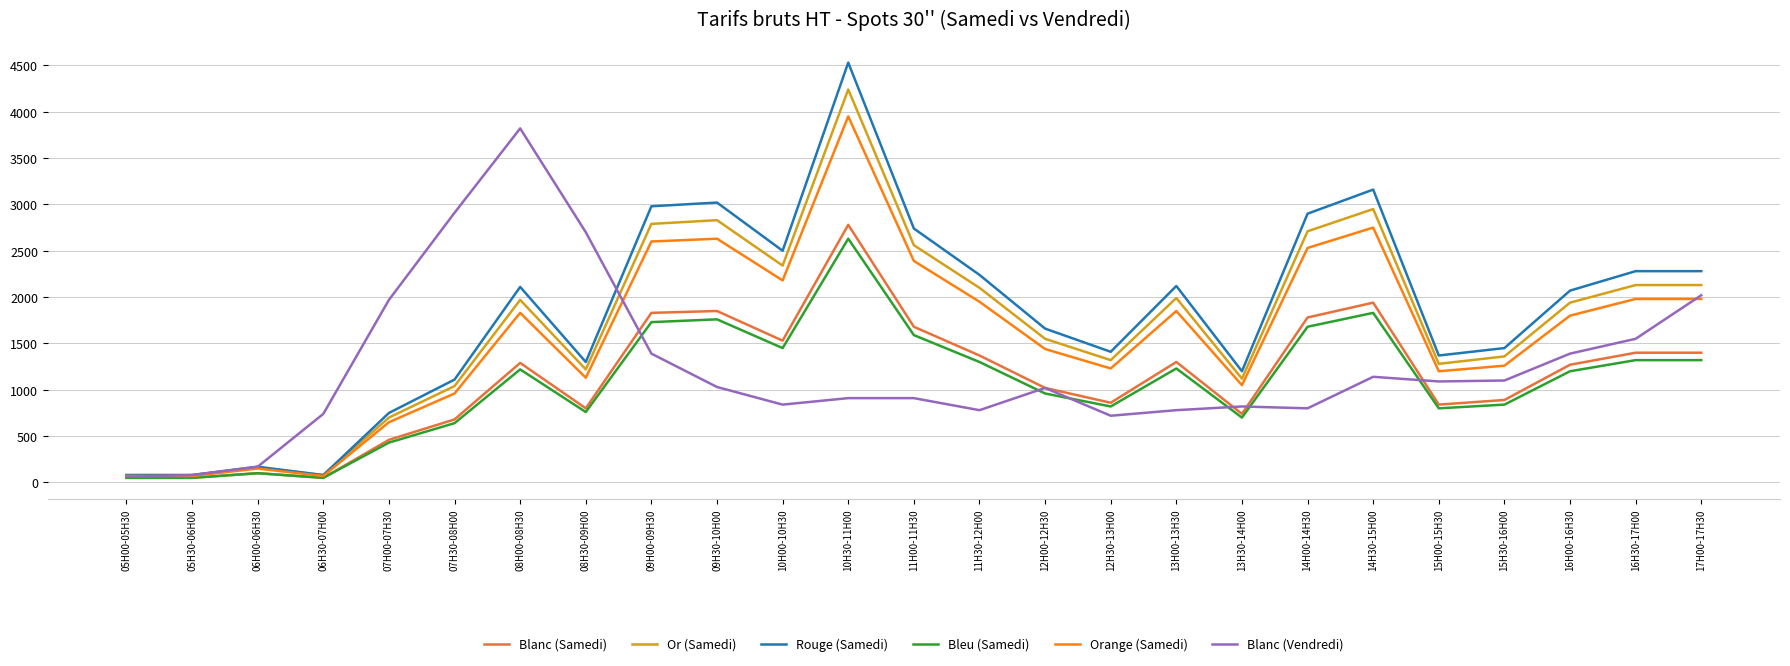

Count the number of data series in this chart.

6